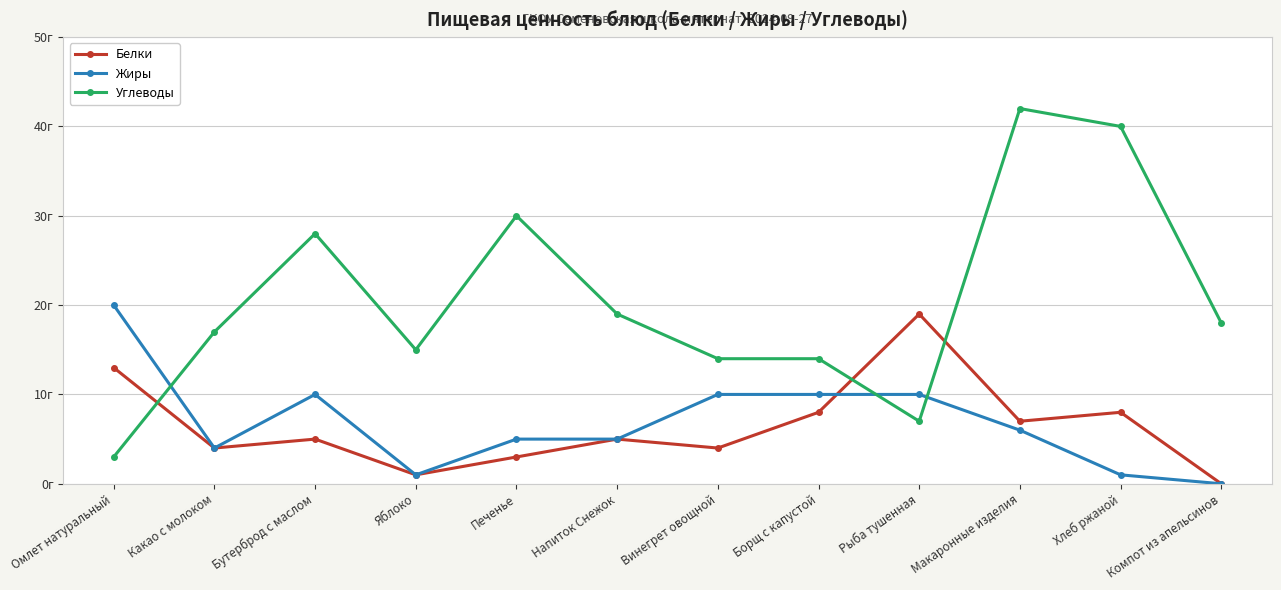

Is the value of Углеводы at Омлет натуральный greater than the value of Белки at Омлет натуральный?

No